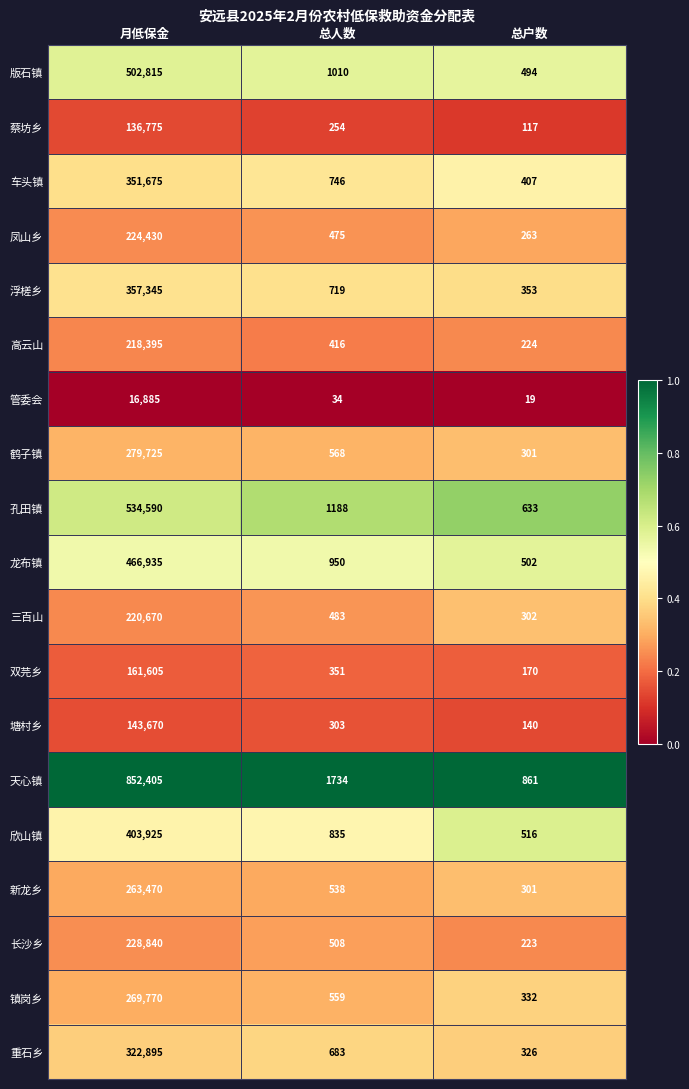

What is the maximum value for 浮槎乡?

357345